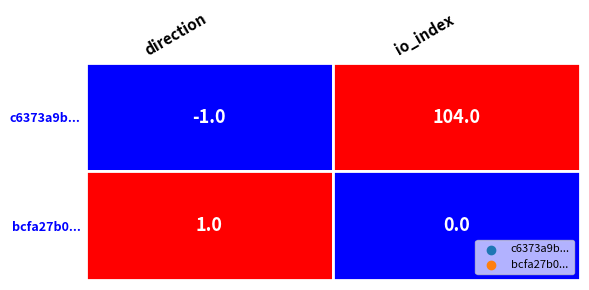

Between 0 and 1, which is larger?

1